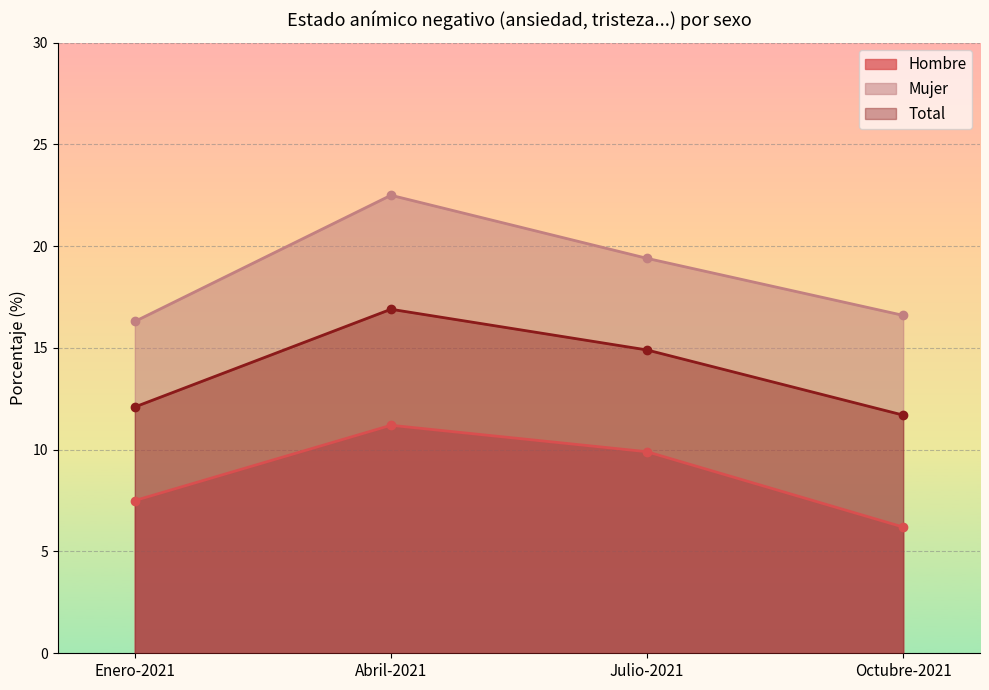

How many data points in Hombre are above 9?

2